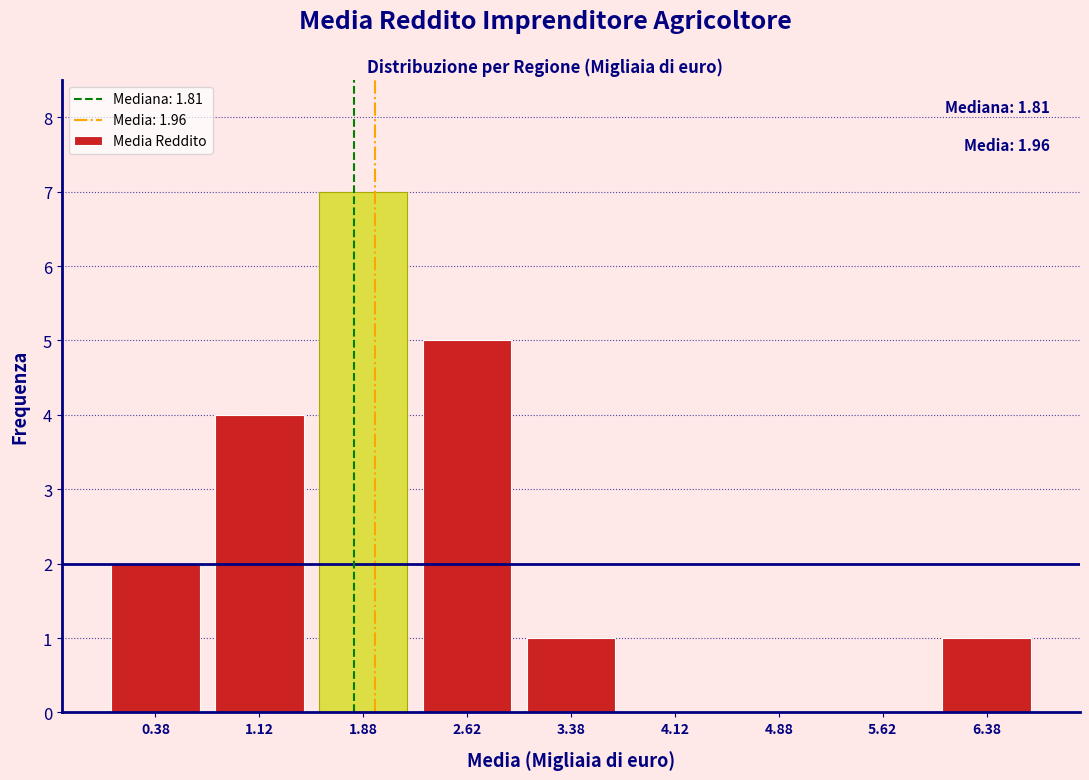

Over which range of the x-axis is the bar tallest?

1.50 to 2.25